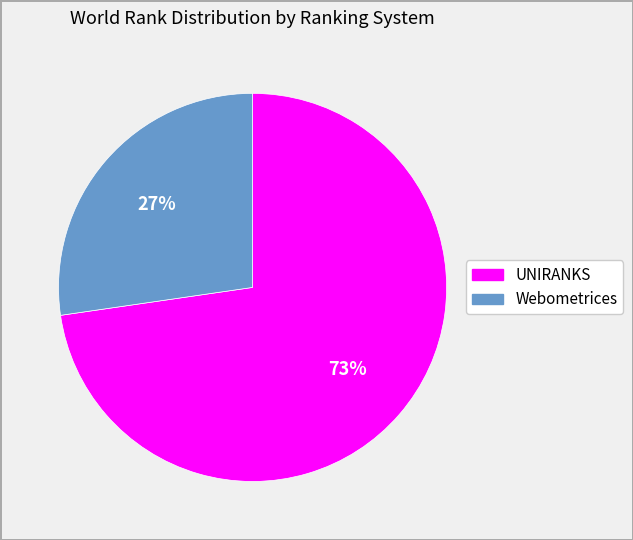

Count the number of slices in the pie.

2